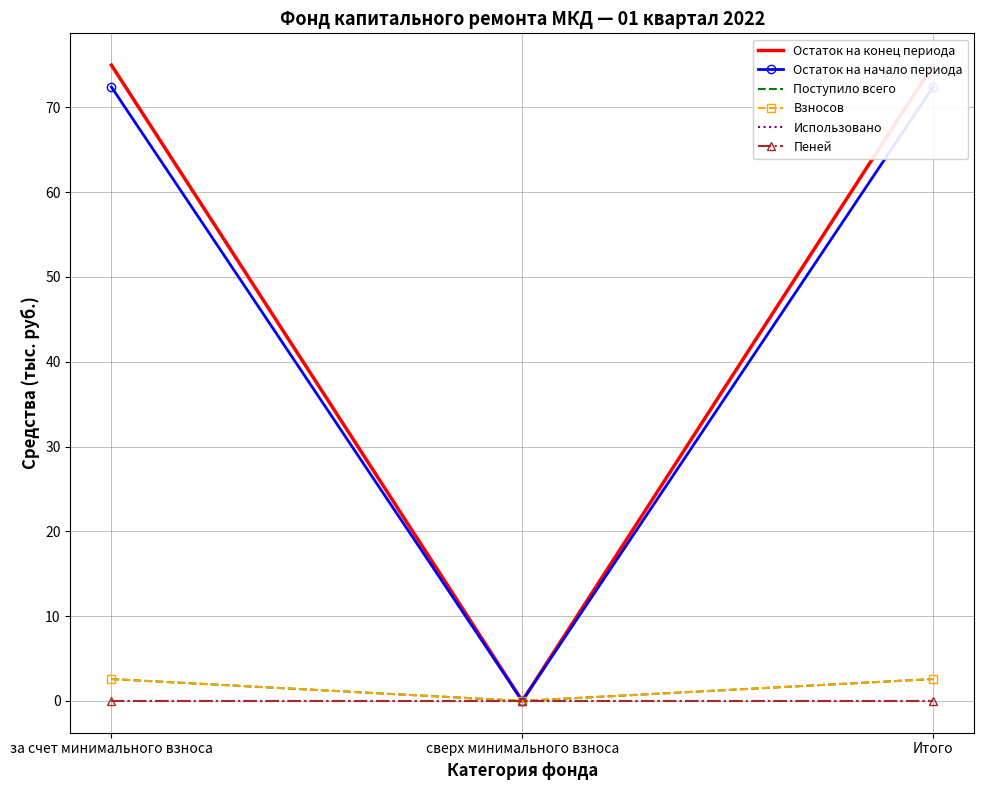

What is the maximum value for Взносов?

2.6